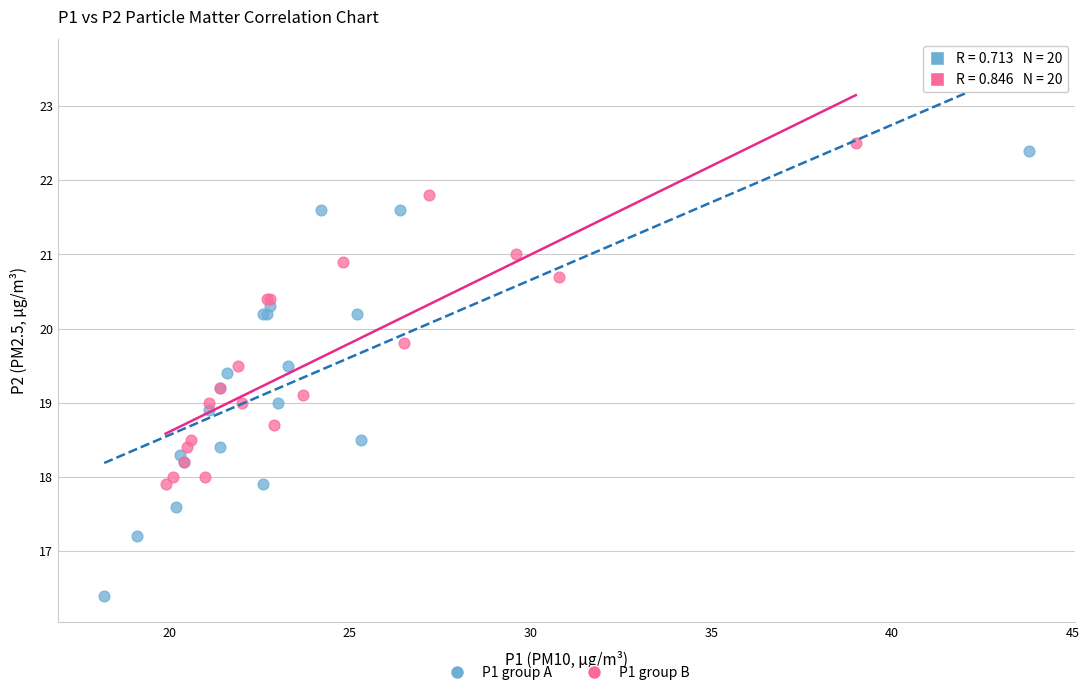

Which series has the largest Y range (max minus min)?

P1 group A